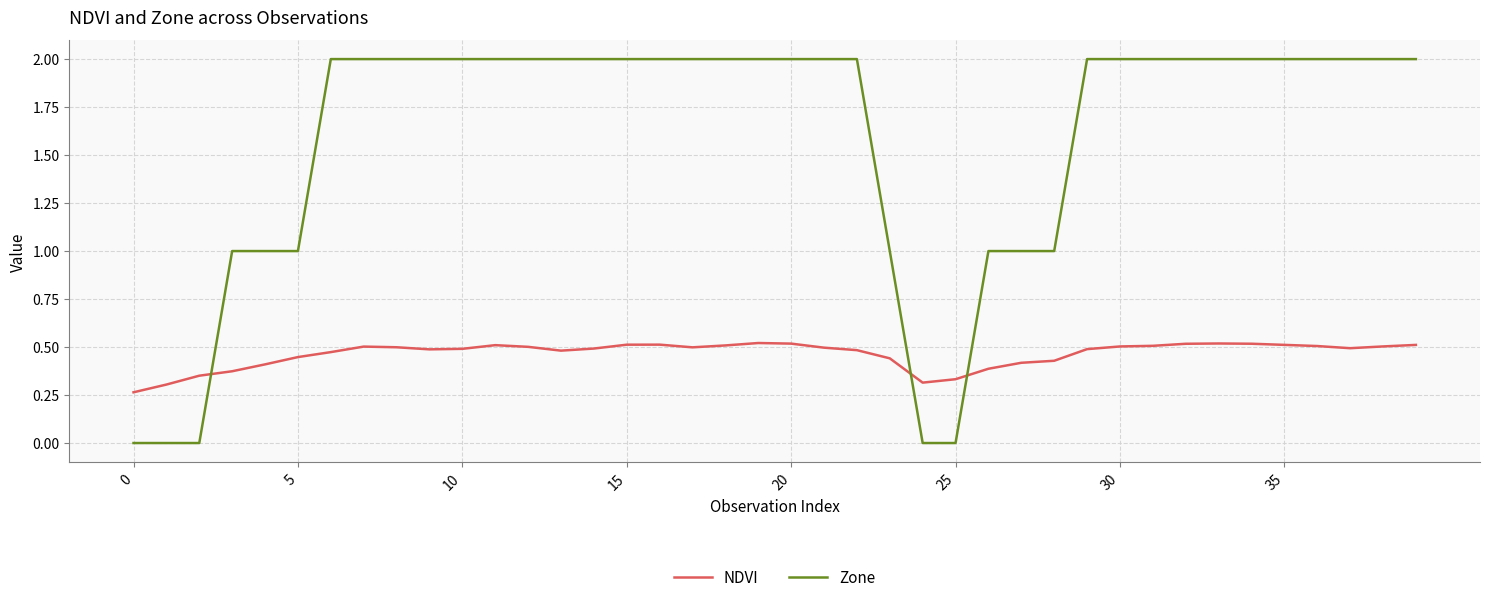

What is the maximum value shown in the chart?

2.0